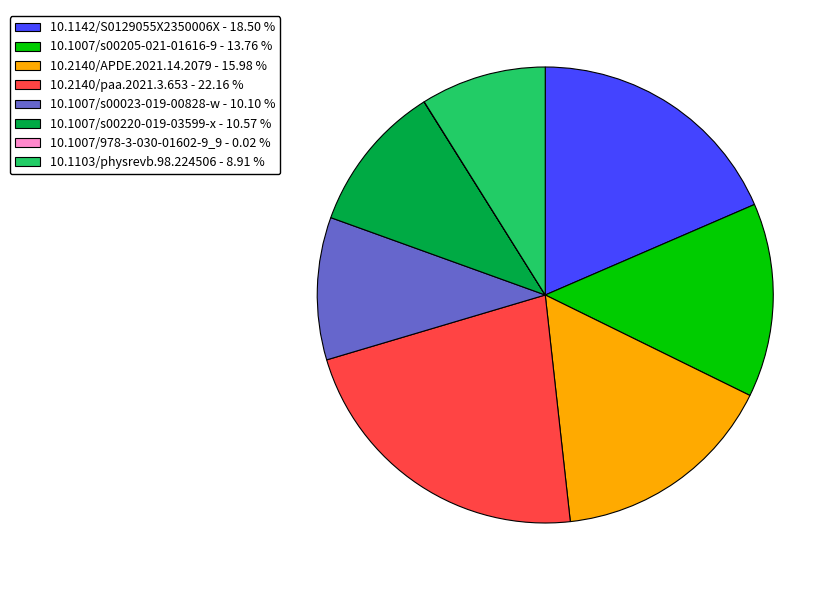

Approximately how many times larger is the value at 10.1007/s00205-021-01616-9 - 13.76 % compared to 10.1007/s00220-019-03599-x - 10.57 %?

1.3